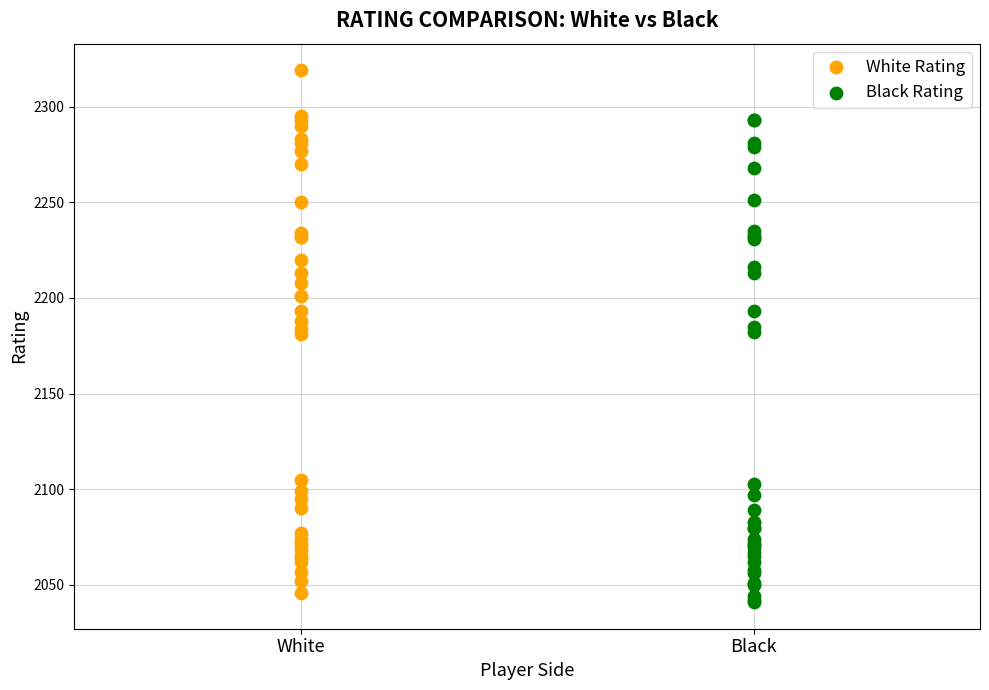

Which series reaches the minimum Y coordinate?

Black Rating